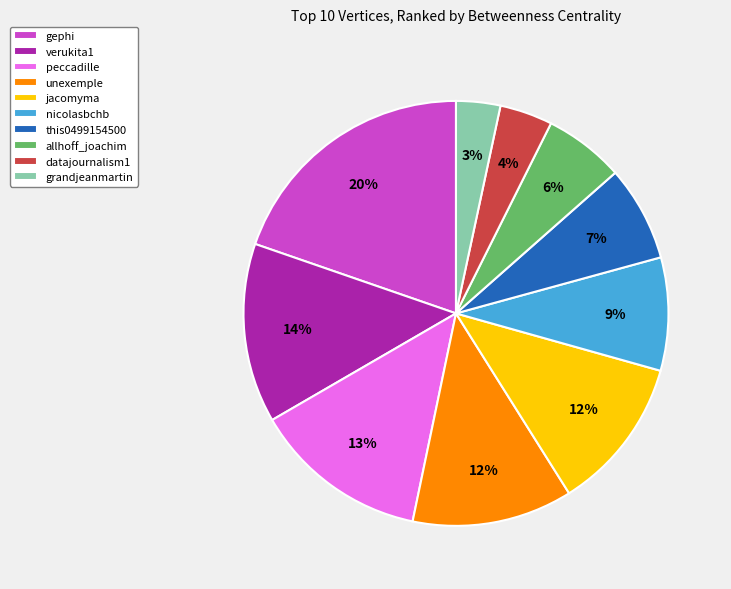

Count the number of slices in the pie.

10